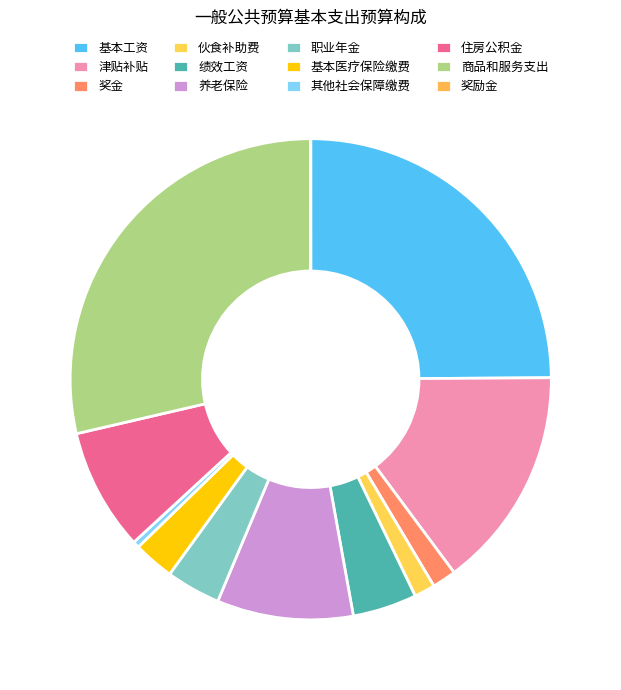

Count the number of slices in the pie.

12